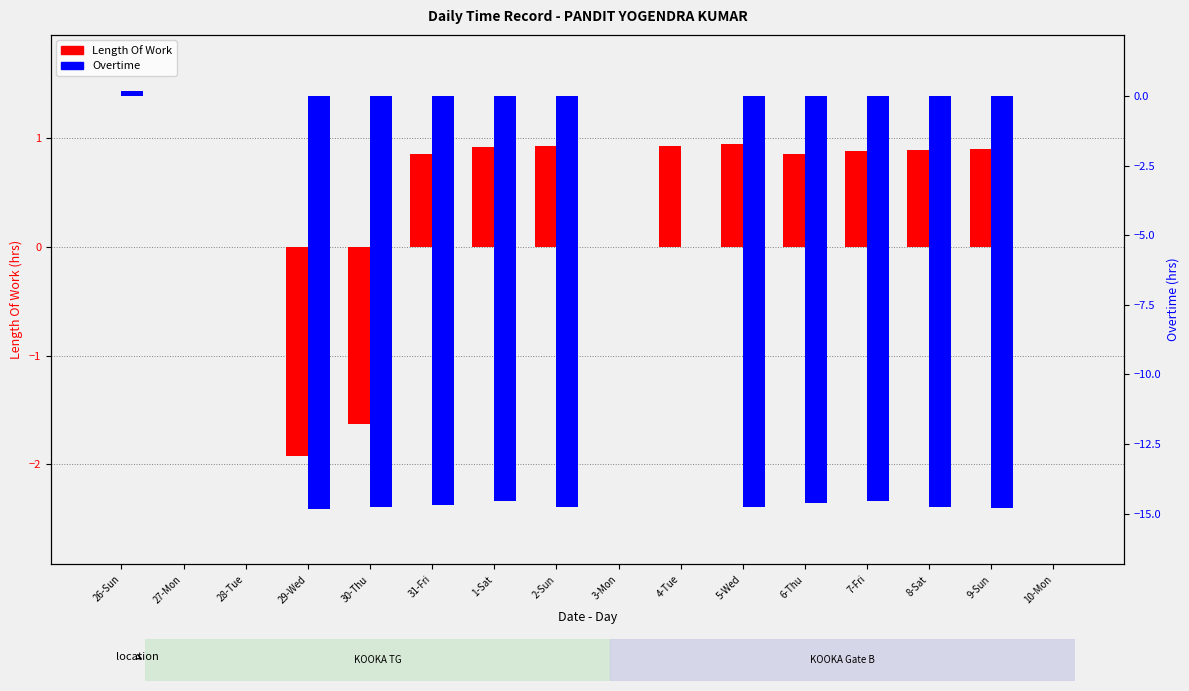

Reading right to left, transcribe all the data shown in this chart.

Length Of Work: 10-Mon=0.0	9-Sun=0.9	8-Sat=0.9	7-Fri=0.9	6-Thu=0.8	5-Wed=0.9	4-Tue=0.9	3-Mon=0.0	2-Sun=0.9	1-Sat=0.9	31-Fri=0.8	30-Thu=-1.6	29-Wed=-1.9	28-Tue=0.0	27-Mon=0.0	26-Sun=0.0
Overtime: 10-Mon=0.0	9-Sun=-14.8	8-Sat=-14.8	7-Fri=-14.6	6-Thu=-14.6	5-Wed=-14.8	4-Tue=0.0	3-Mon=0.0	2-Sun=-14.8	1-Sat=-14.6	31-Fri=-14.7	30-Thu=-14.8	29-Wed=-14.8	28-Tue=0.0	27-Mon=0.0	26-Sun=0.2